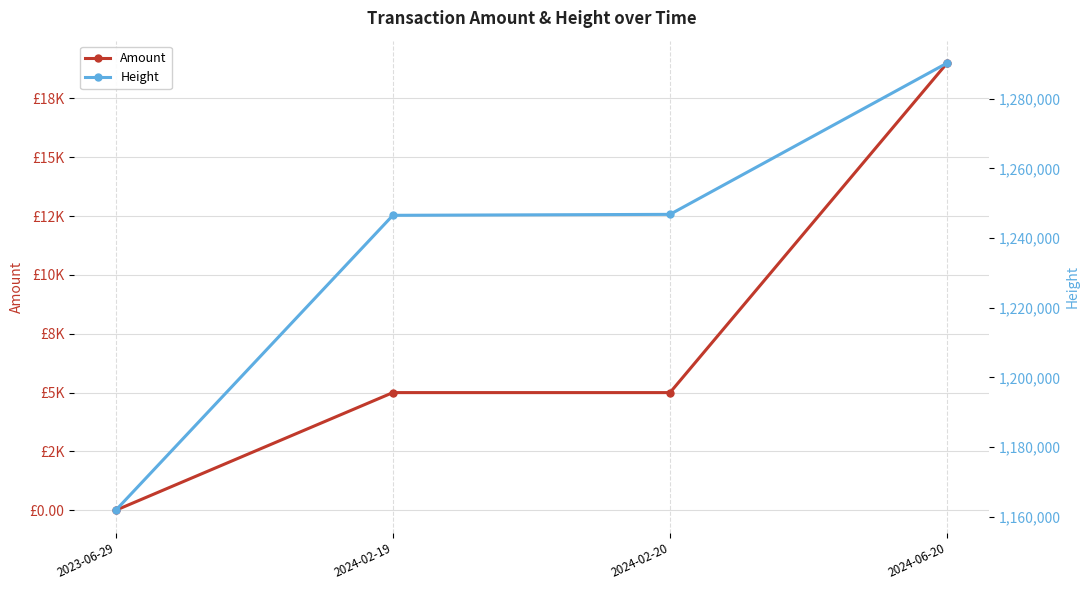

Which category has the lowest value across all series?

2023-06-29